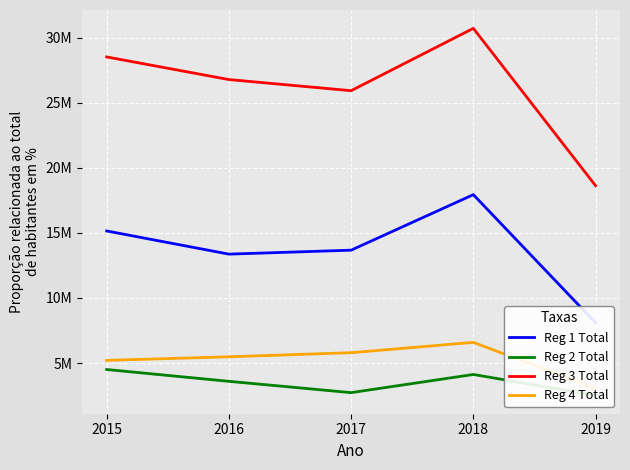

At how many categories does at least one series exceed 15932943?

5